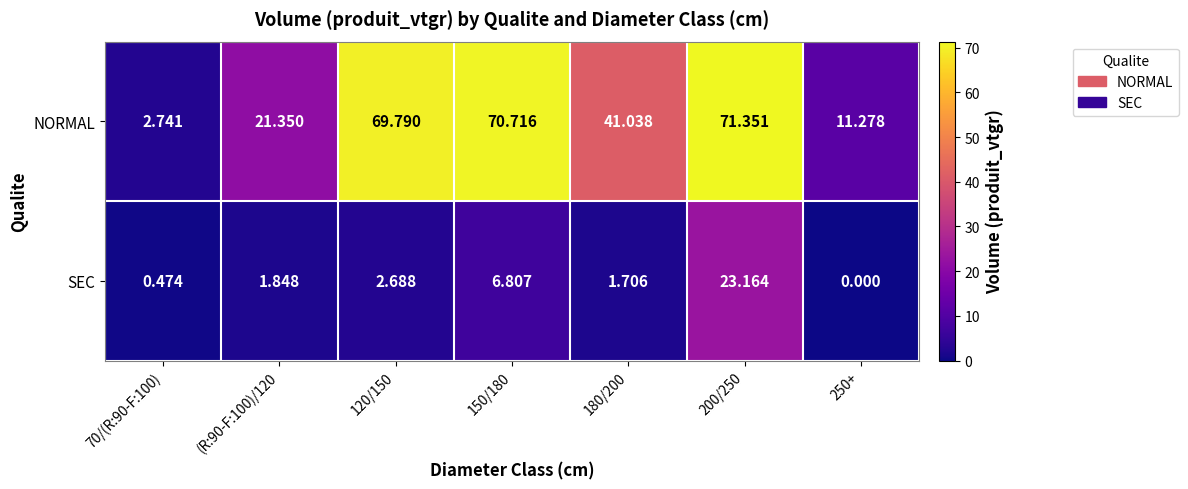

Which series changed the most between 150/180 and 250+?

NORMAL